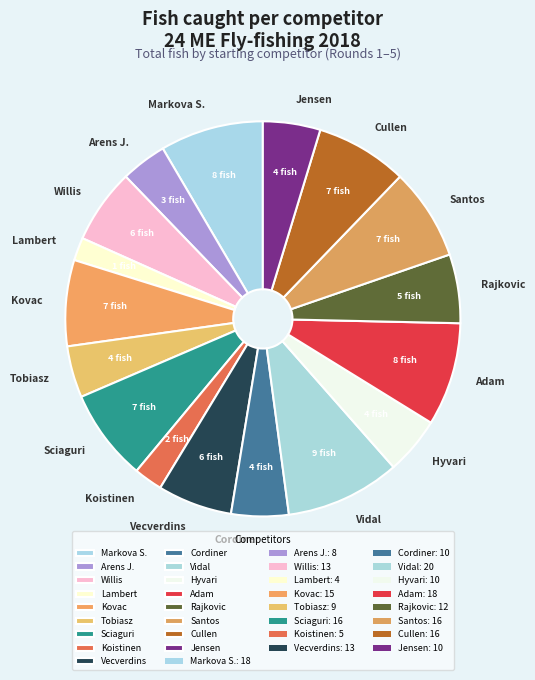

Which category has the biggest portion of the pie?

Vidal